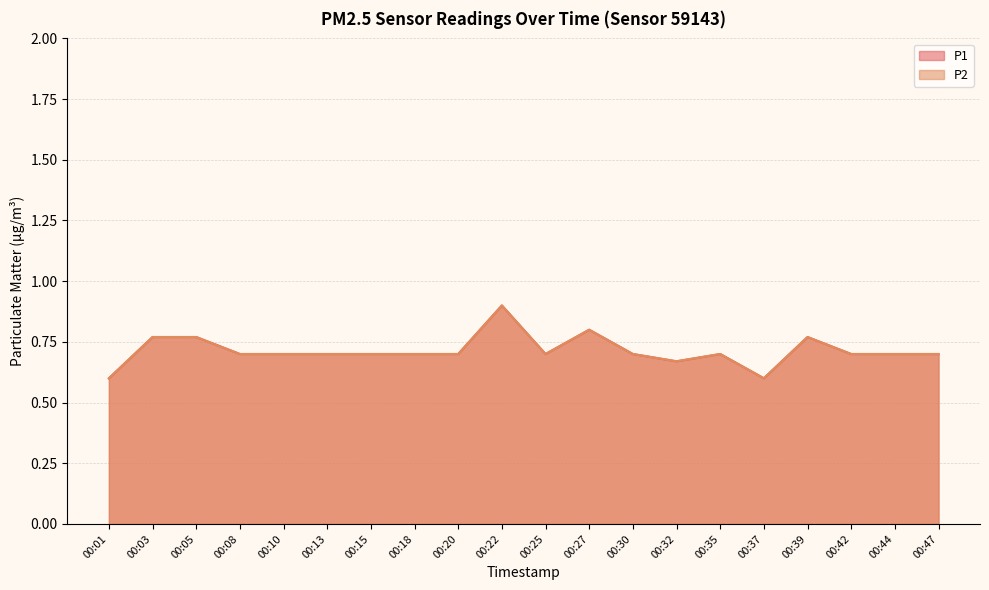

Between 00:13 and 00:15, which series saw the biggest shift?

P1